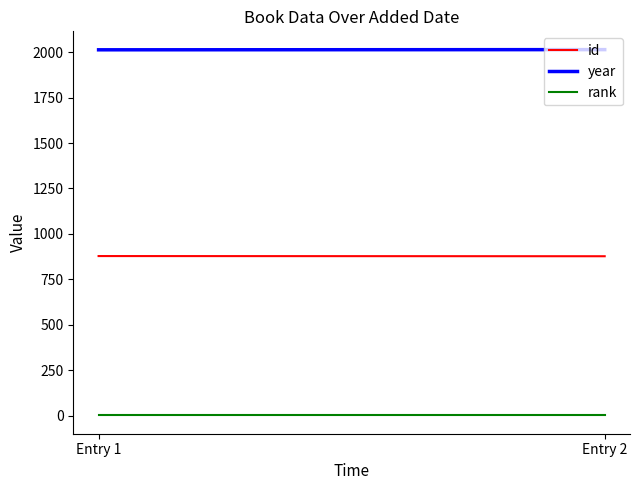

What is the difference between the highest and lowest values at Entry 1?

2012